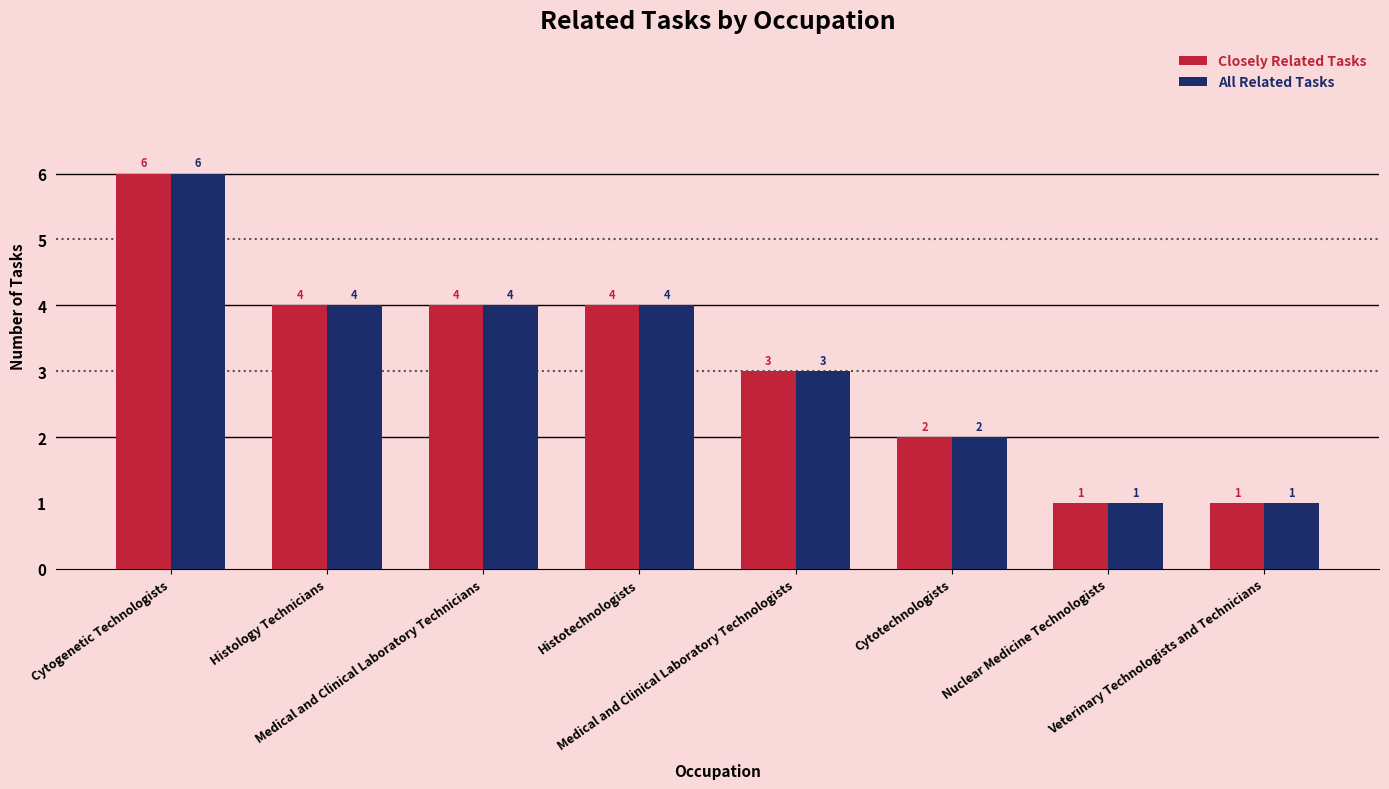

Reading left to right, extract all data points from this chart.

Closely Related Tasks: Cytogenetic Technologists=6	Histology Technicians=4	Medical and Clinical Laboratory Technicians=4	Histotechnologists=4	Medical and Clinical Laboratory Technologists=3	Cytotechnologists=2	Nuclear Medicine Technologists=1	Veterinary Technologists and Technicians=1
All Related Tasks: Cytogenetic Technologists=6	Histology Technicians=4	Medical and Clinical Laboratory Technicians=4	Histotechnologists=4	Medical and Clinical Laboratory Technologists=3	Cytotechnologists=2	Nuclear Medicine Technologists=1	Veterinary Technologists and Technicians=1